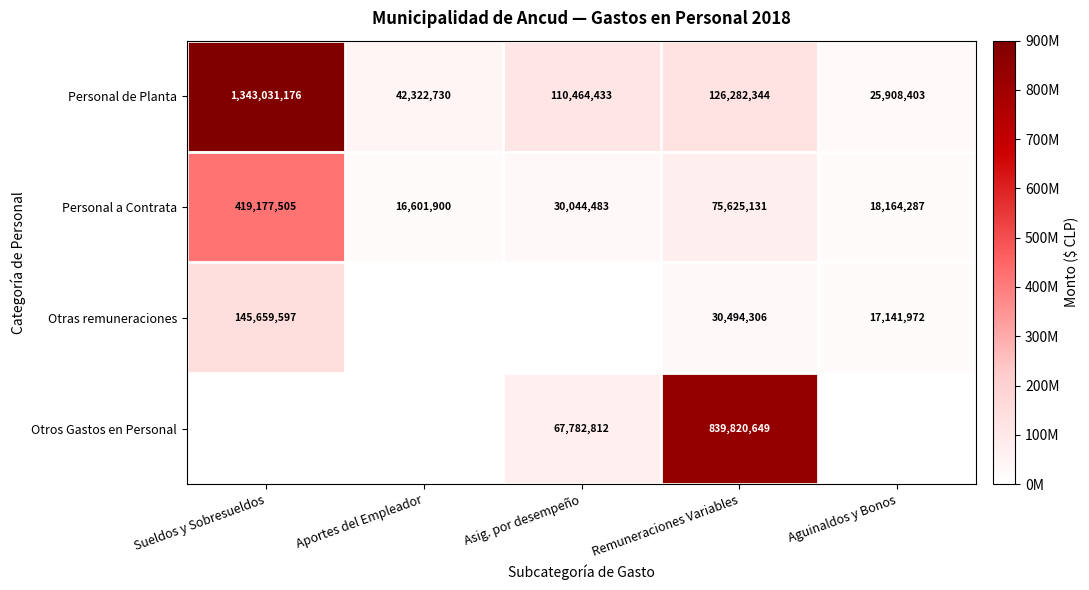

The value of Personal de Planta at Asig. por desempeño is 110464433. True or false?

True